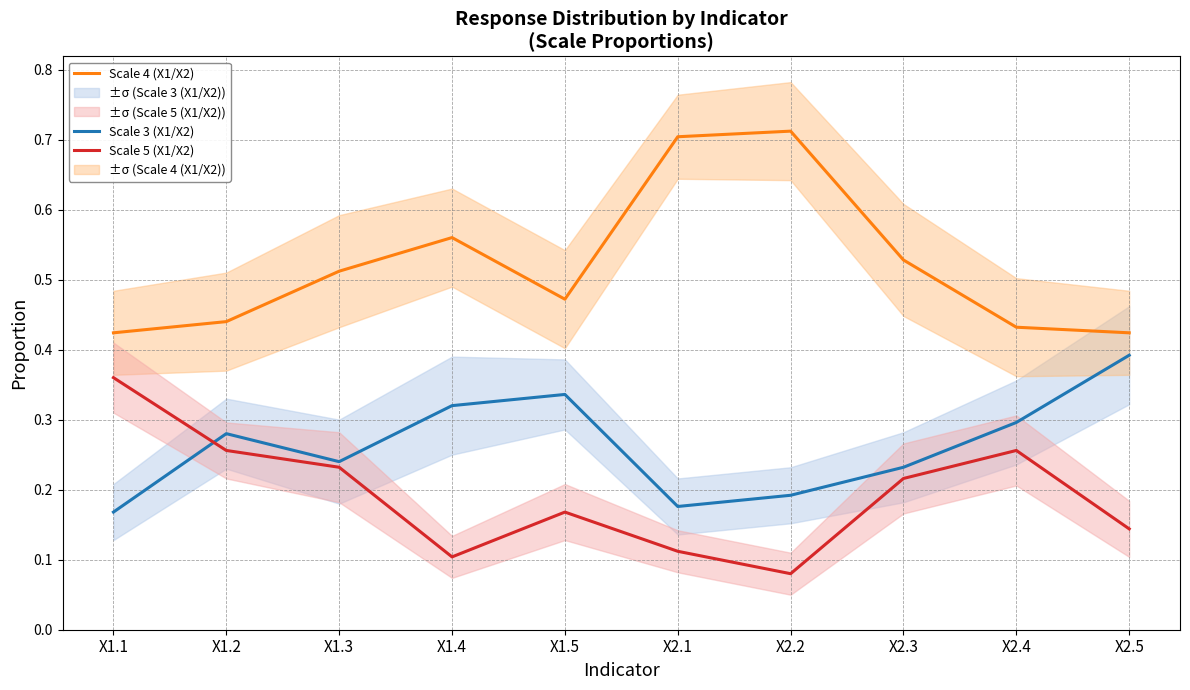

The value of Scale 3 (X1/X2) at X1.3 is 0.2. True or false?

True